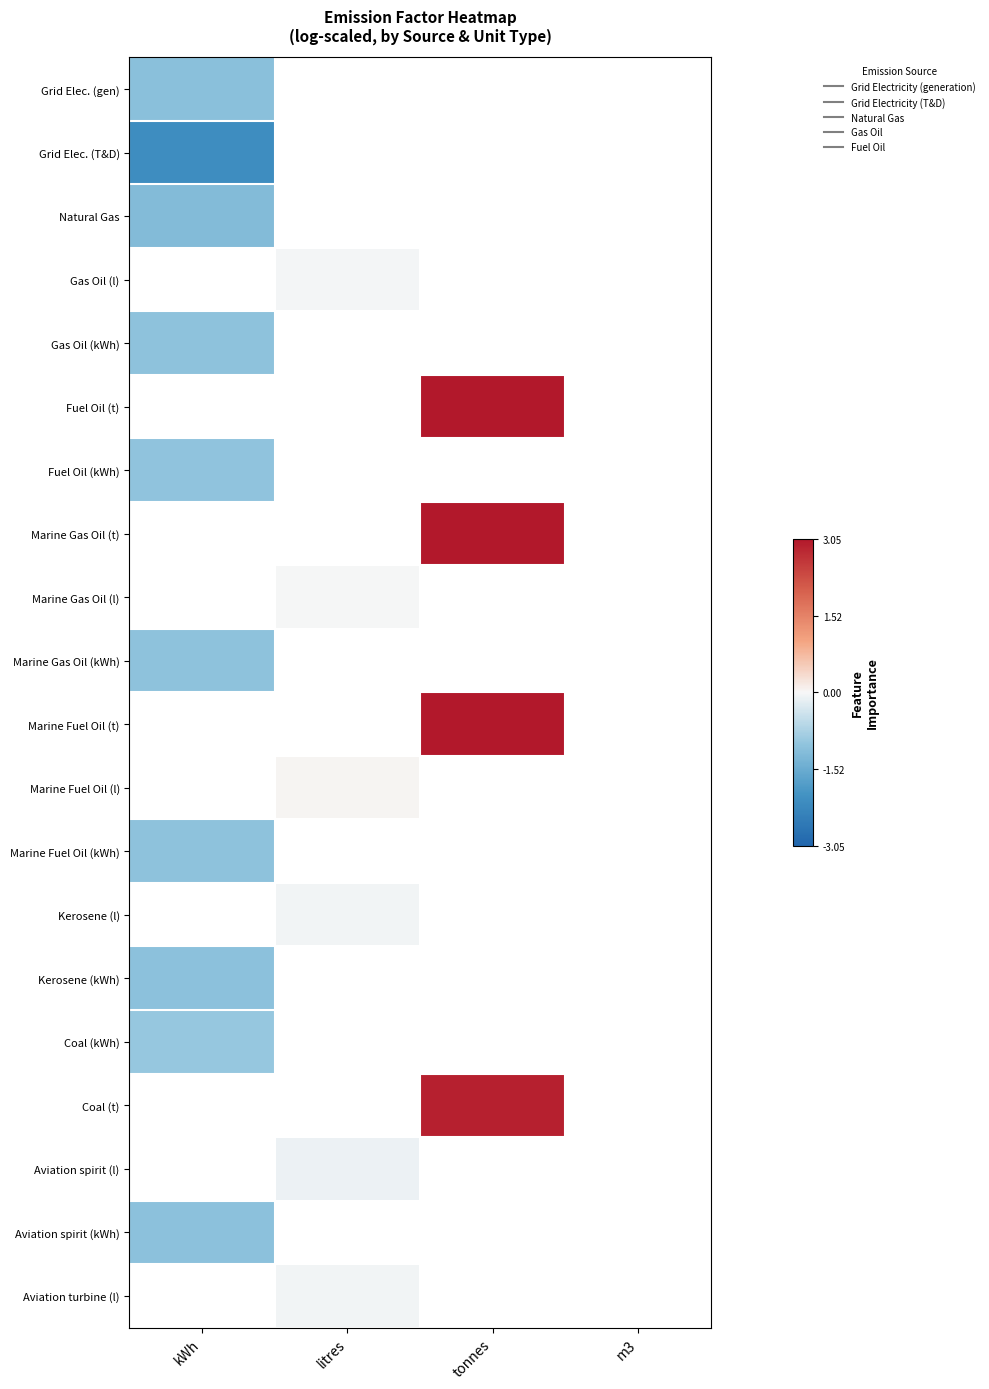

At how many categories does at least one series exceed 1?

1